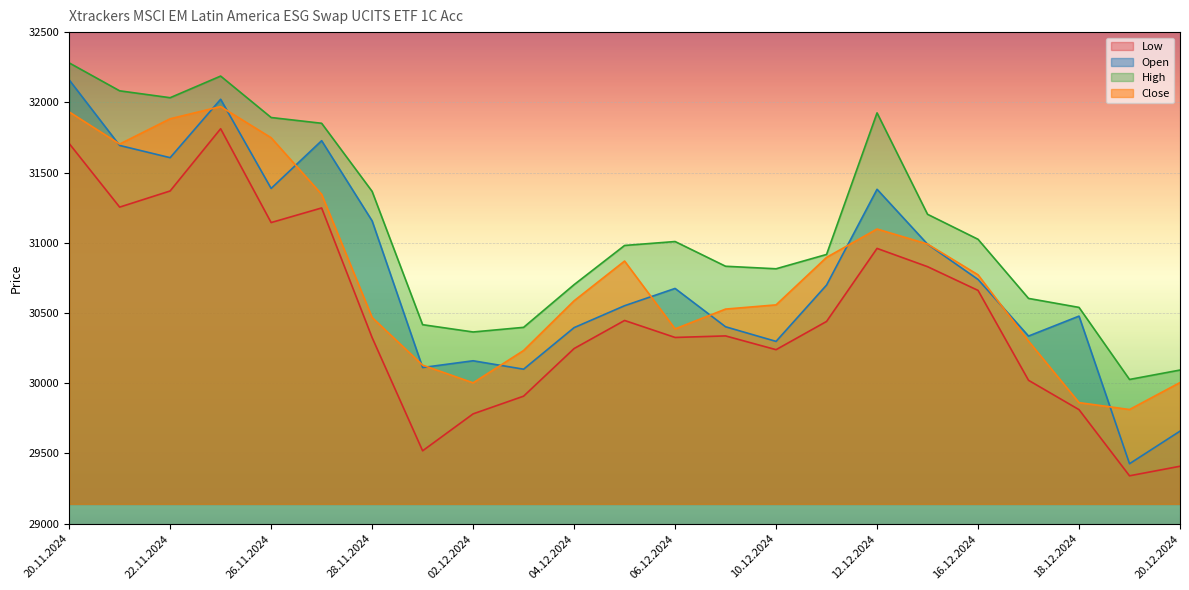

True or false: High and Open intersect in this chart.

False